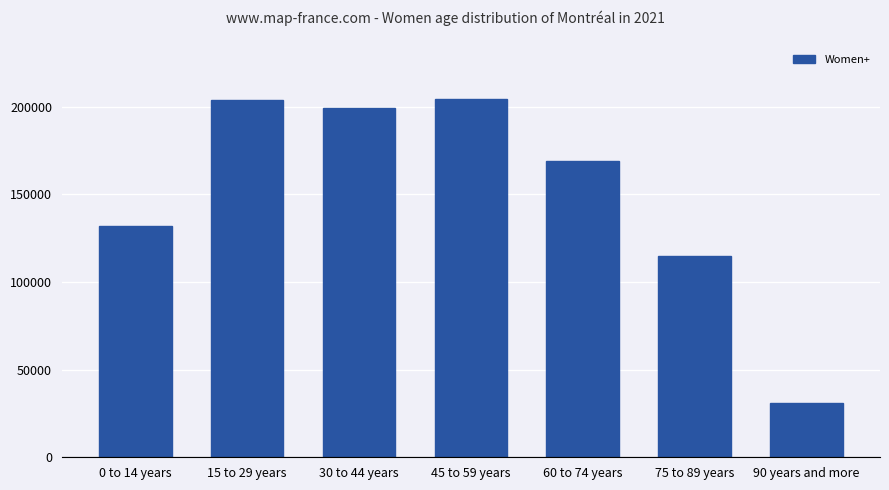

What is the difference between the second highest and second lowest values?

89025